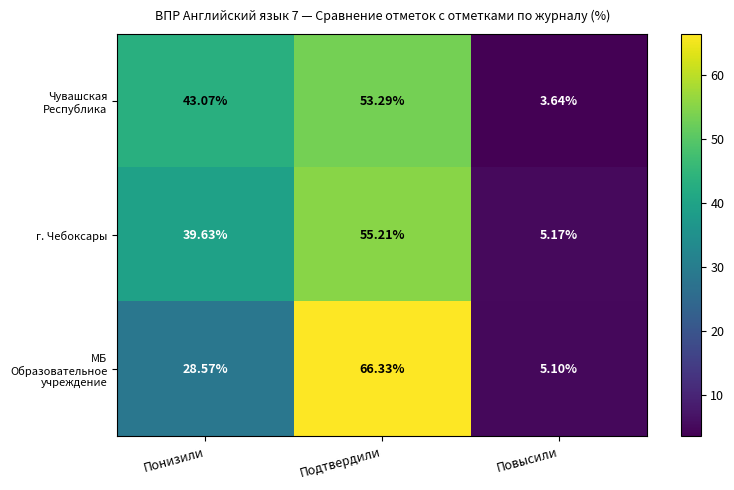

At which label does г. Чебоксары first exceed 39?

Понизили